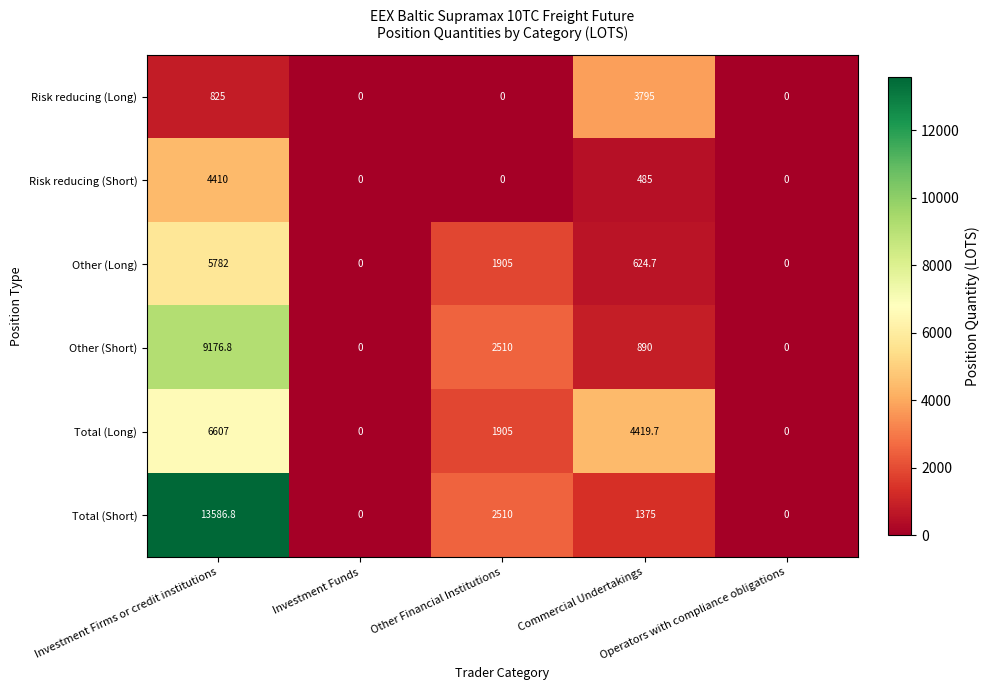

What is the average value of the Total (Long) series?

2586.3